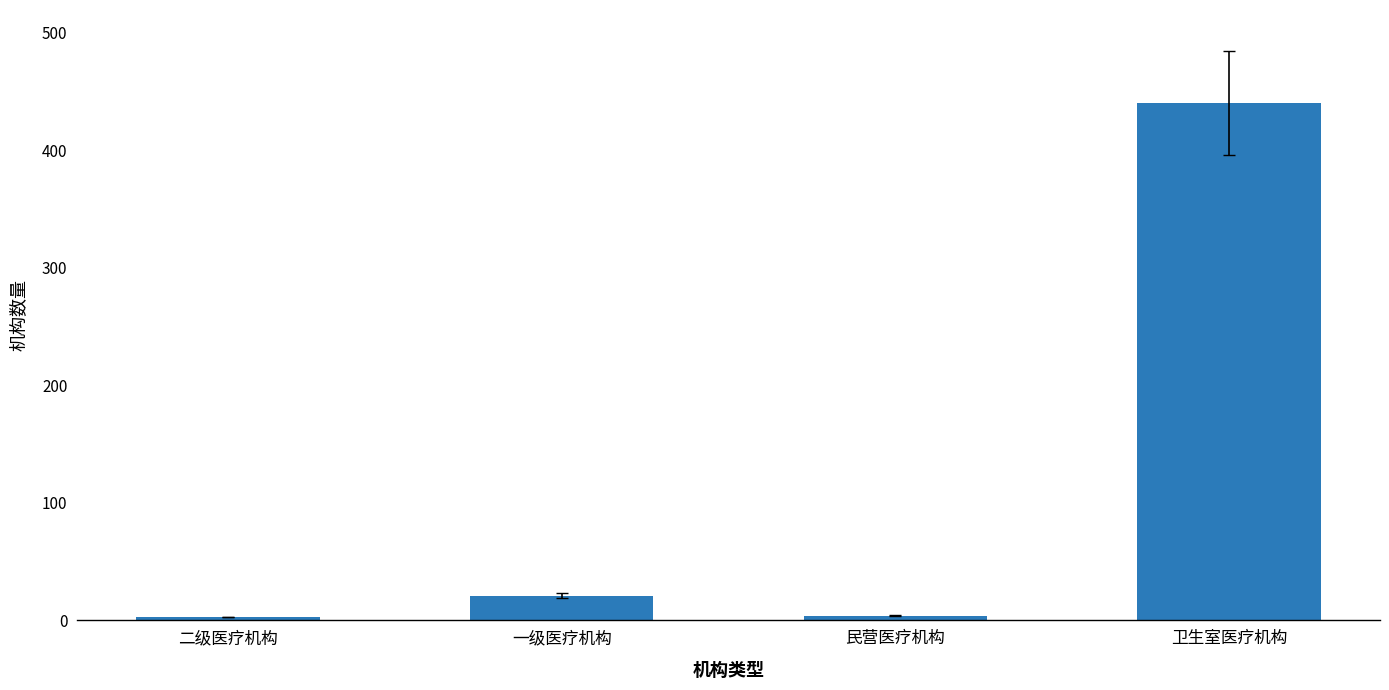

Is it true that the value at 卫生室医疗机构 is 440?

True